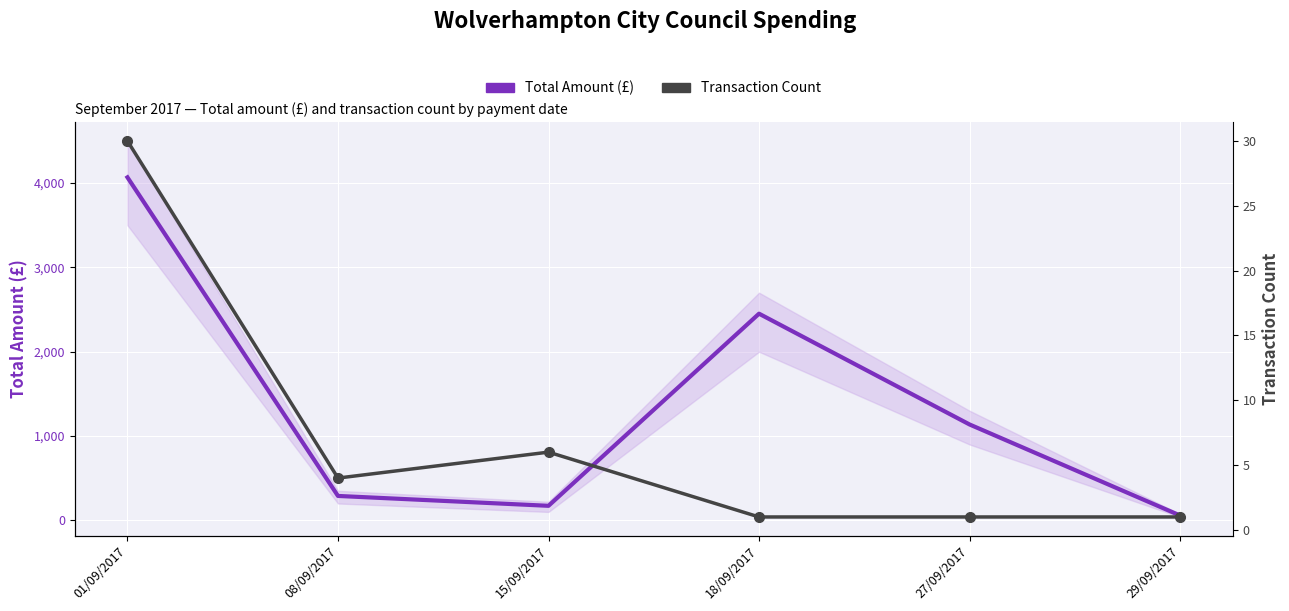

Which series has the largest range (max minus min)?

Total Amount (£)